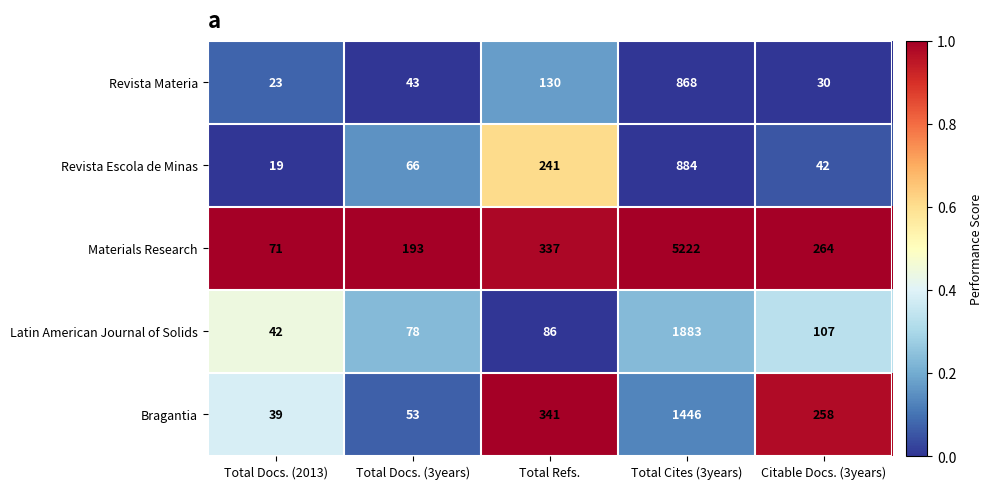

List the series in order of their peak value, lowest first.

Revista Materia, Revista Escola de Minas, Bragantia, Latin American Journal of Solids, Materials Research